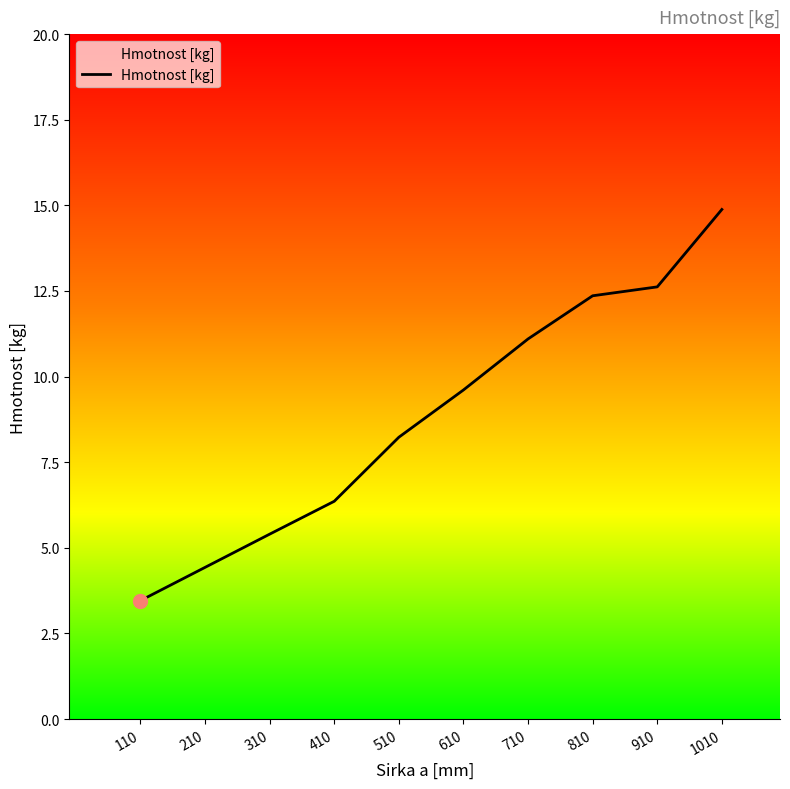

Which has a higher value, 210 or 810?

810